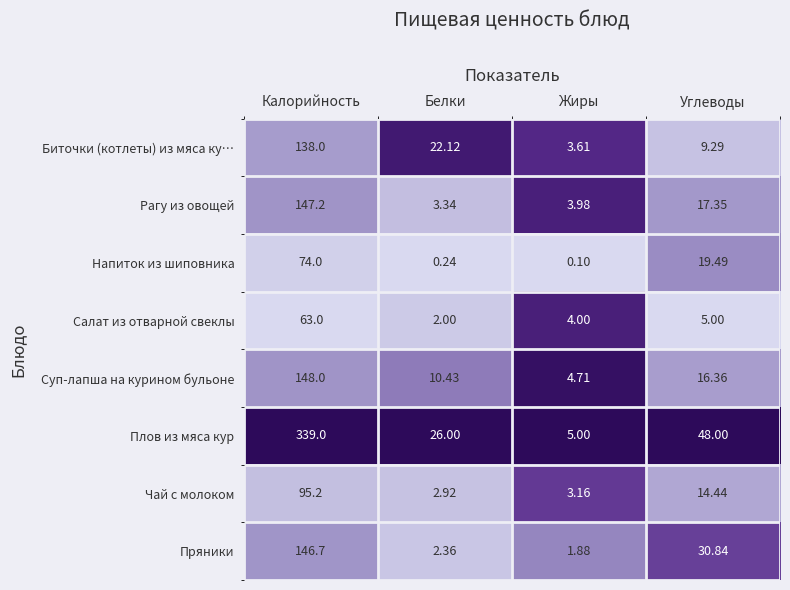

Rank the series by their maximum value, from highest to lowest.

Плов из мяса кур, Суп-лапша на курином бульоне, Рагу из овощей, Пряники, Биточки (котлеты) из мяса ку…, Чай с молоком, Напиток из шиповника, Салат из отварной свеклы